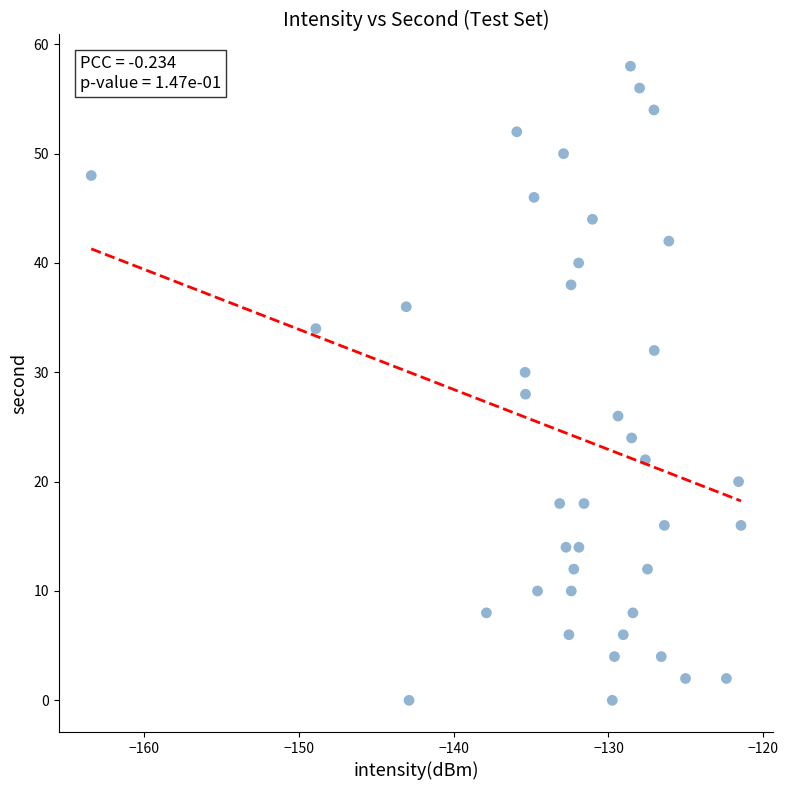

What is the range of Y values (max minus min)?

58